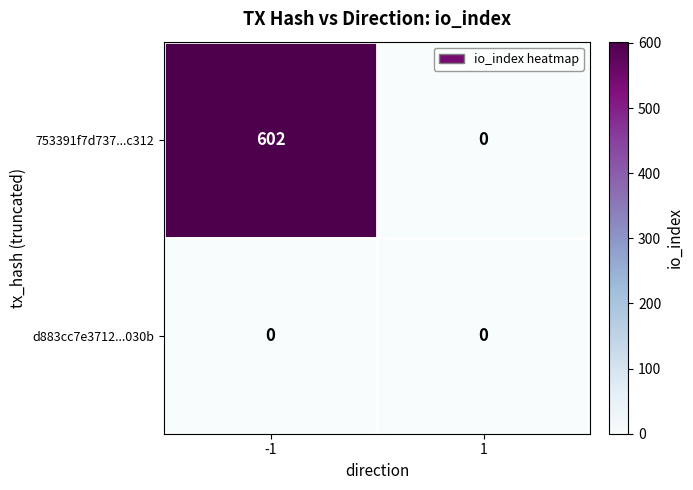

What is the total value across all series at -1?

602